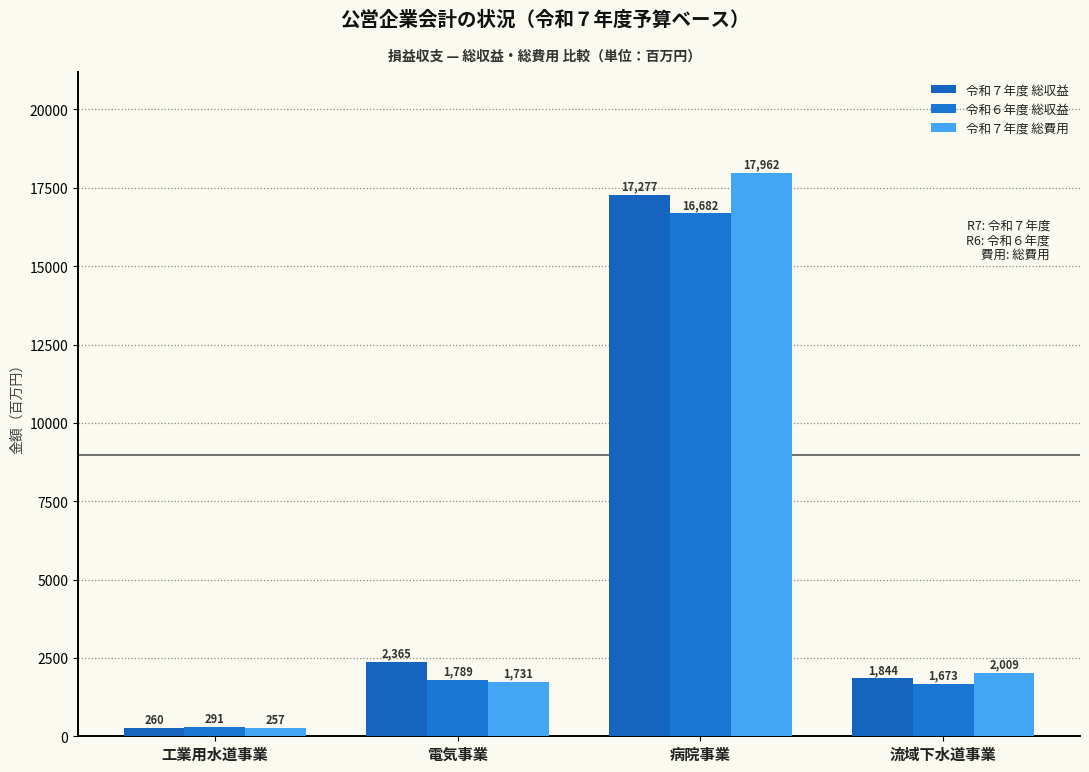

The 令和６年度 総収益 series shows 2738 at 流域下水道事業. True or false?

False